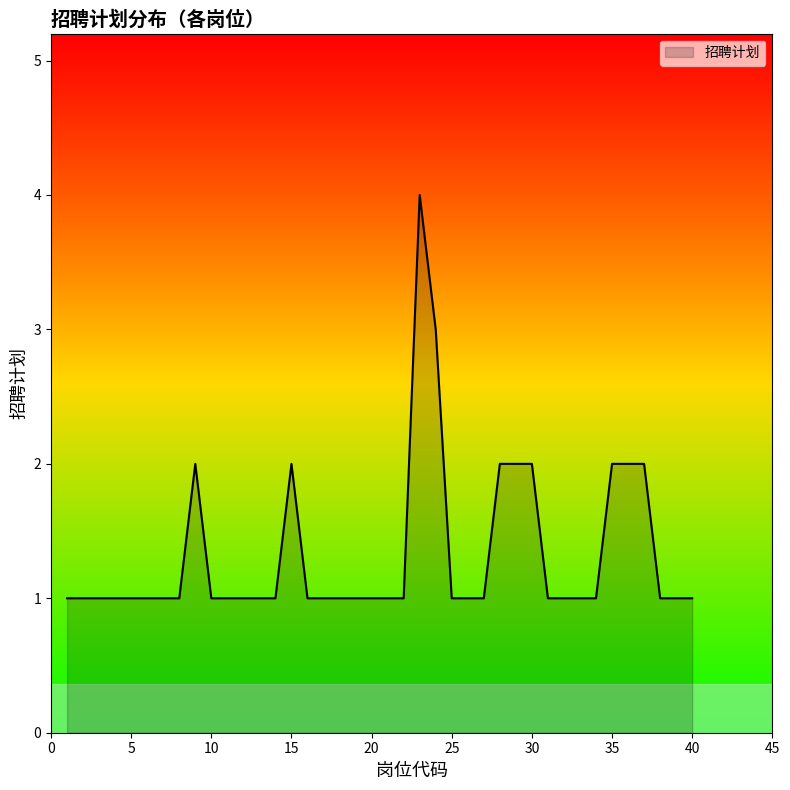

How many categories are shown in the chart?

40